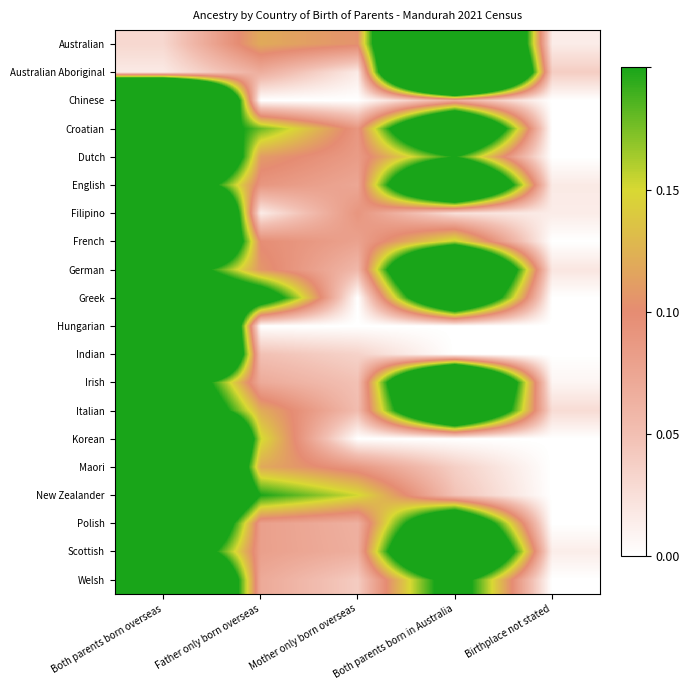

Reading left to right, extract all data points from this chart.

Australian: Both parents born overseas=0.0	Father only born overseas=0.1	Mother only born overseas=0.1	Both parents born in Australia=0.7	Birthplace not stated=0.0
Australian Aboriginal: Both parents born overseas=0.0	Father only born overseas=0.1	Mother only born overseas=0.0	Both parents born in Australia=0.9	Birthplace not stated=0.0
Chinese: Both parents born overseas=0.9	Father only born overseas=0.0	Mother only born overseas=0.0	Both parents born in Australia=0.1	Birthplace not stated=0.0
Croatian: Both parents born overseas=0.3	Father only born overseas=0.2	Mother only born overseas=0.1	Both parents born in Australia=0.4	Birthplace not stated=0.0
Dutch: Both parents born overseas=0.6	Father only born overseas=0.1	Mother only born overseas=0.1	Both parents born in Australia=0.2	Birthplace not stated=0.0
English: Both parents born overseas=0.3	Father only born overseas=0.1	Mother only born overseas=0.1	Both parents born in Australia=0.5	Birthplace not stated=0.0
Filipino: Both parents born overseas=0.9	Father only born overseas=0.0	Mother only born overseas=0.1	Both parents born in Australia=0.0	Birthplace not stated=0.0
French: Both parents born overseas=0.7	Father only born overseas=0.1	Mother only born overseas=0.1	Both parents born in Australia=0.2	Birthplace not stated=0.0
German: Both parents born overseas=0.3	Father only born overseas=0.1	Mother only born overseas=0.1	Both parents born in Australia=0.5	Birthplace not stated=0.0
Greek: Both parents born overseas=0.4	Father only born overseas=0.3	Mother only born overseas=0.0	Both parents born in Australia=0.4	Birthplace not stated=0.0
Hungarian: Both parents born overseas=1.0	Father only born overseas=0.0	Mother only born overseas=0.0	Both parents born in Australia=0.0	Birthplace not stated=0.0
Indian: Both parents born overseas=0.9	Father only born overseas=0.0	Mother only born overseas=0.0	Both parents born in Australia=0.0	Birthplace not stated=0.0
Irish: Both parents born overseas=0.3	Father only born overseas=0.1	Mother only born overseas=0.0	Both parents born in Australia=0.5	Birthplace not stated=0.0
Italian: Both parents born overseas=0.4	Father only born overseas=0.1	Mother only born overseas=0.1	Both parents born in Australia=0.4	Birthplace not stated=0.0
Korean: Both parents born overseas=0.8	Father only born overseas=0.2	Mother only born overseas=0.0	Both parents born in Australia=0.0	Birthplace not stated=0.0
Maori: Both parents born overseas=0.8	Father only born overseas=0.1	Mother only born overseas=0.1	Both parents born in Australia=0.0	Birthplace not stated=0.0
New Zealander: Both parents born overseas=0.6	Father only born overseas=0.2	Mother only born overseas=0.2	Both parents born in Australia=0.0	Birthplace not stated=0.0
Polish: Both parents born overseas=0.5	Father only born overseas=0.1	Mother only born overseas=0.1	Both parents born in Australia=0.3	Birthplace not stated=0.0
Scottish: Both parents born overseas=0.3	Father only born overseas=0.1	Mother only born overseas=0.1	Both parents born in Australia=0.5	Birthplace not stated=0.0
Welsh: Both parents born overseas=0.6	Father only born overseas=0.1	Mother only born overseas=0.0	Both parents born in Australia=0.2	Birthplace not stated=0.0